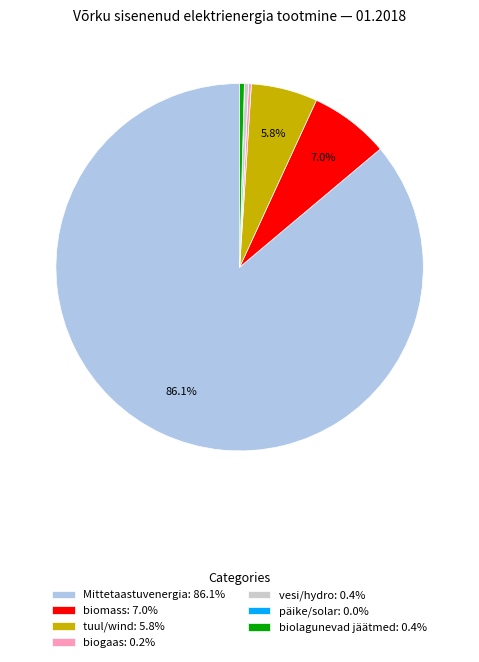

Is it true that vesi/hydro is 0% of the pie?

True